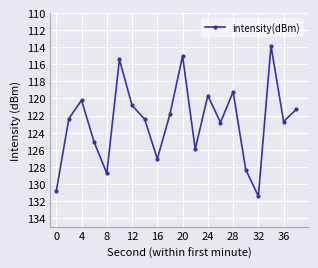

How many lines are shown in the chart?

1